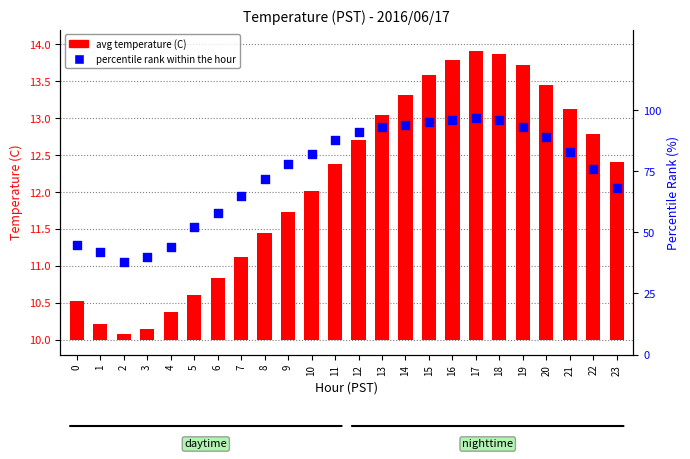

At which category is the sum across all series the highest?

17